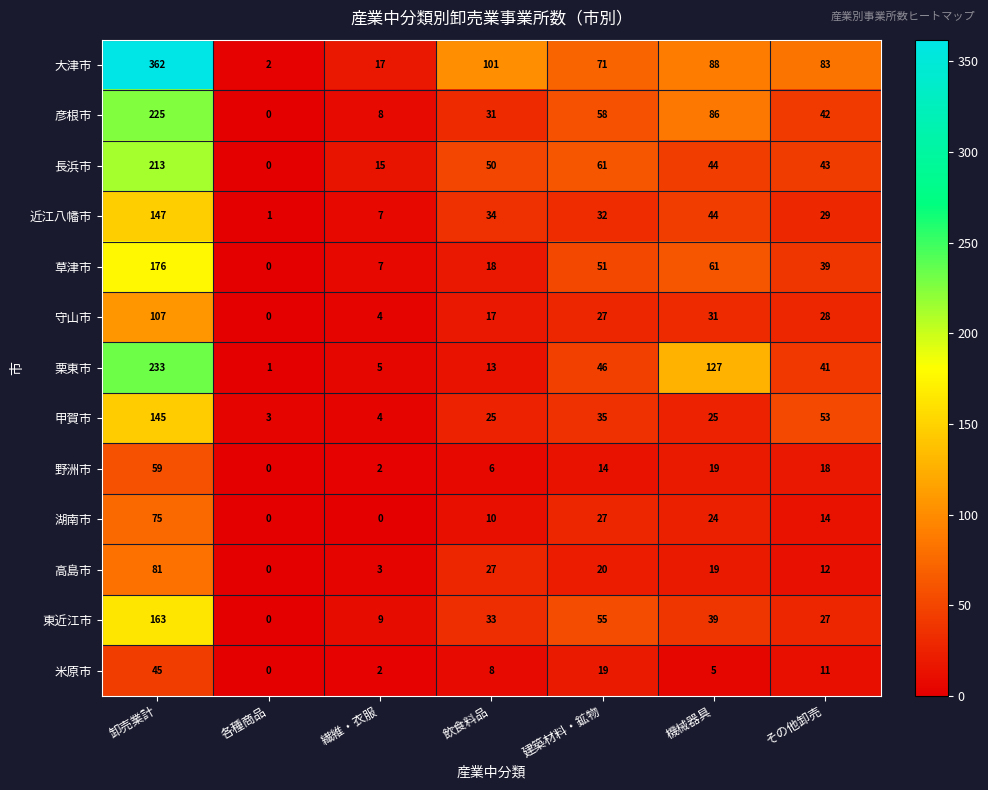

List the labels in order of 栗東市 value, largest first.

卸売業計, 機械器具, 建築材料・鉱物, その他卸売, 飲食料品, 繊維・衣服, 各種商品